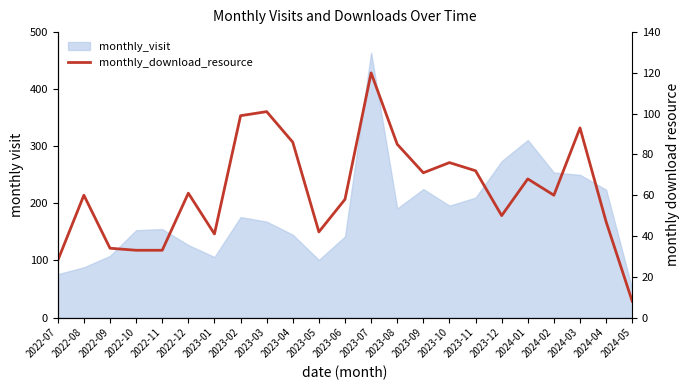

Does the chart have visible grid lines?

No